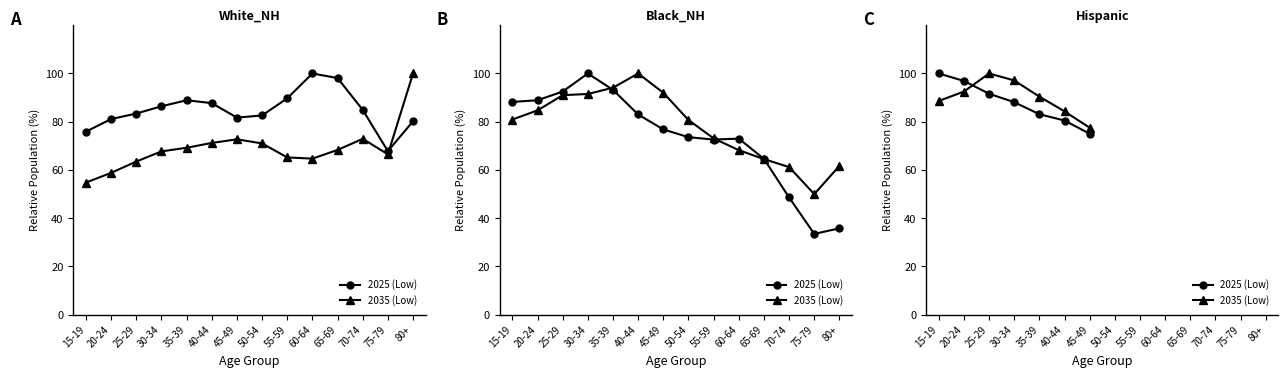

True or false: 2035 (Low) has a value of 136.8 at 20-24.

False